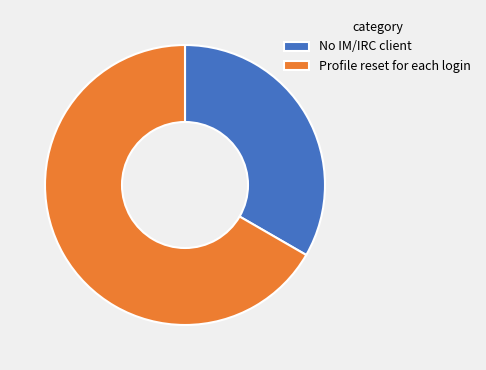

Is it true that Profile reset for each login is 67% of the pie?

True